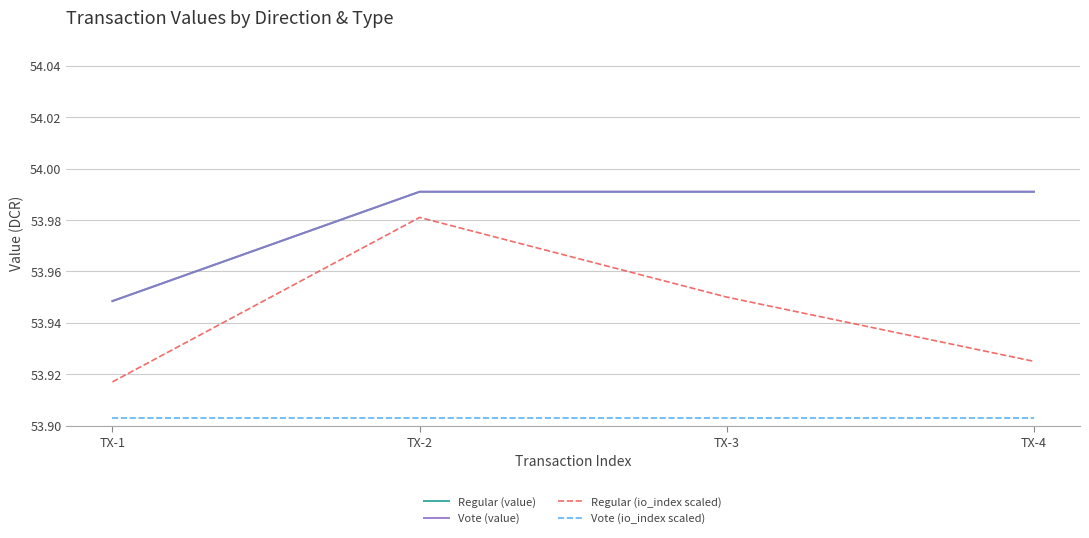

Does the chart have visible grid lines?

Yes